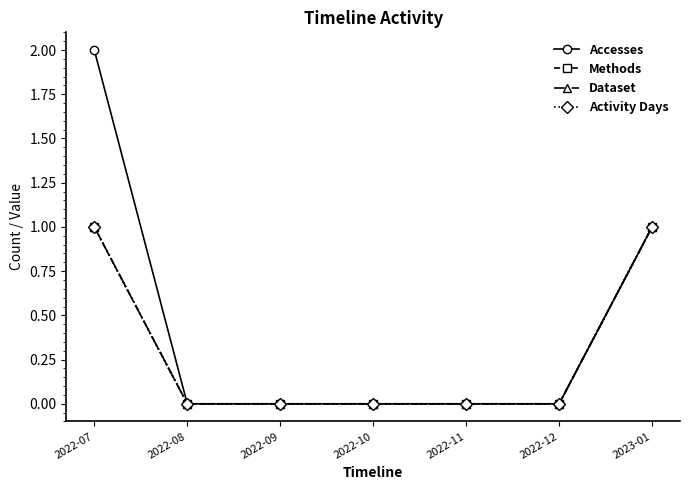

Is the value of Dataset at 2022-12 greater than the value of Accesses at 2022-07?

No